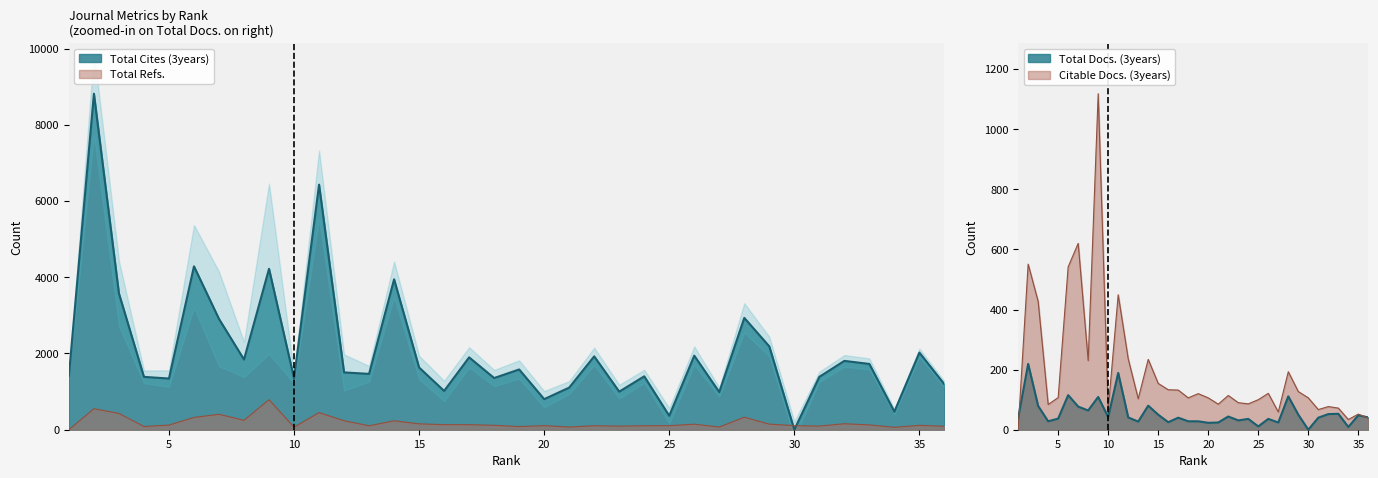

What is the difference between the highest and lowest values at 20?

779